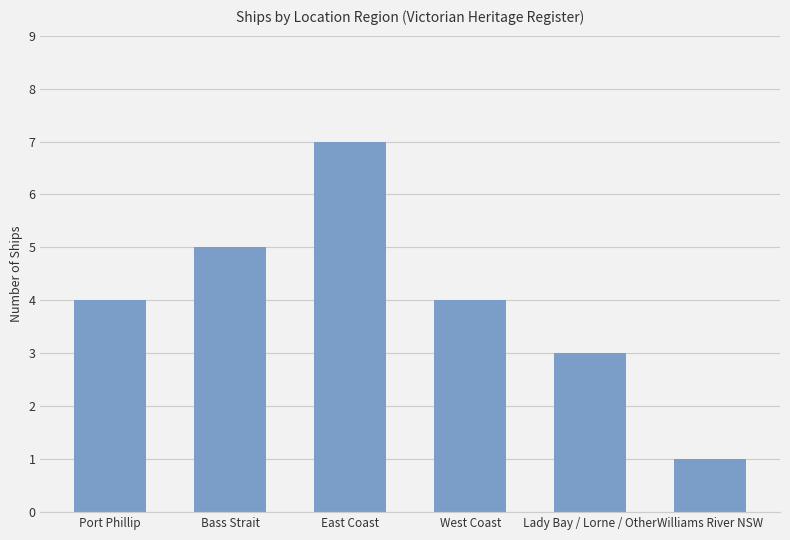

What is the change in value from Port Phillip to Williams River NSW?

-3